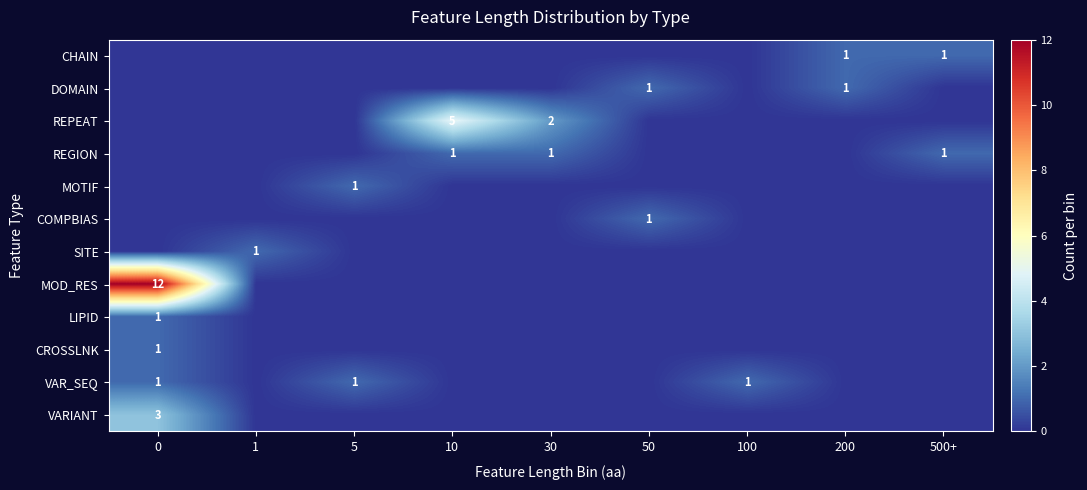

List the series in order of their peak value, lowest first.

CHAIN, DOMAIN, REGION, MOTIF, COMPBIAS, SITE, LIPID, CROSSLNK, VAR_SEQ, VARIANT, REPEAT, MOD_RES